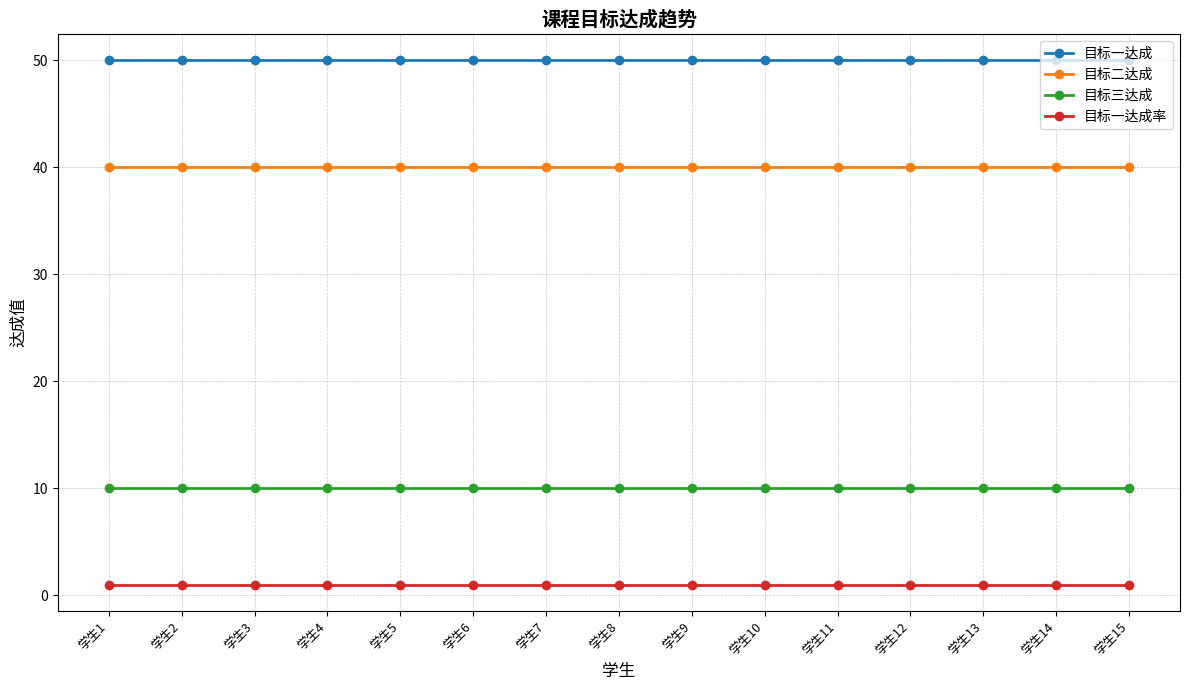

Is this an area chart (filled region under the line)?

No